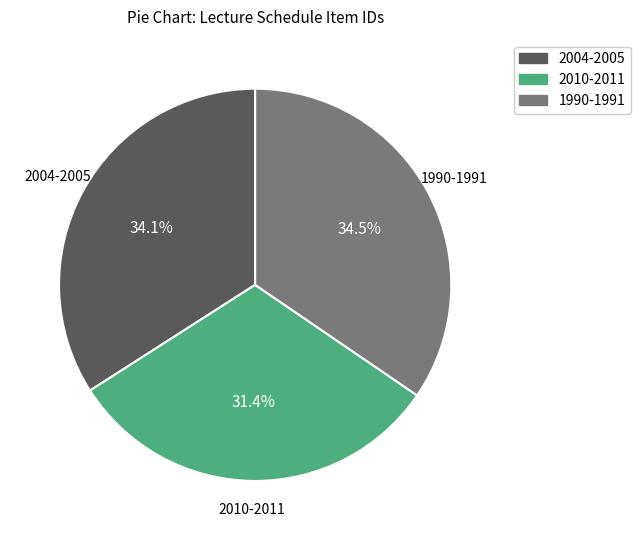

What is the ratio of the value at 2010-2011 to the value at 2004-2005?

0.9